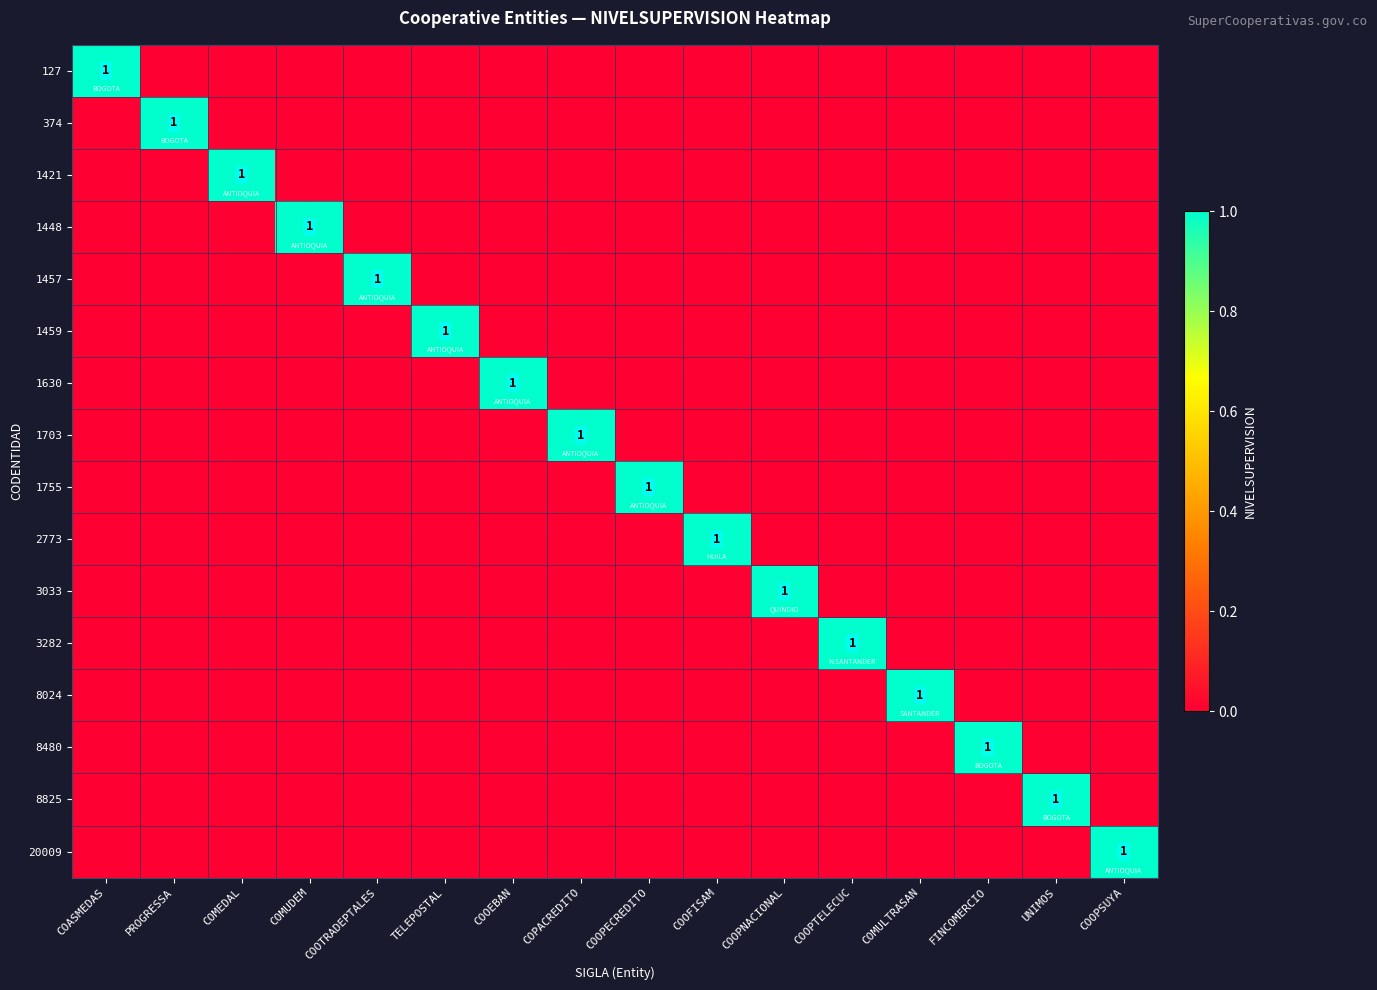

Is it true that 127 equals 2 at COASMEDAS?

False